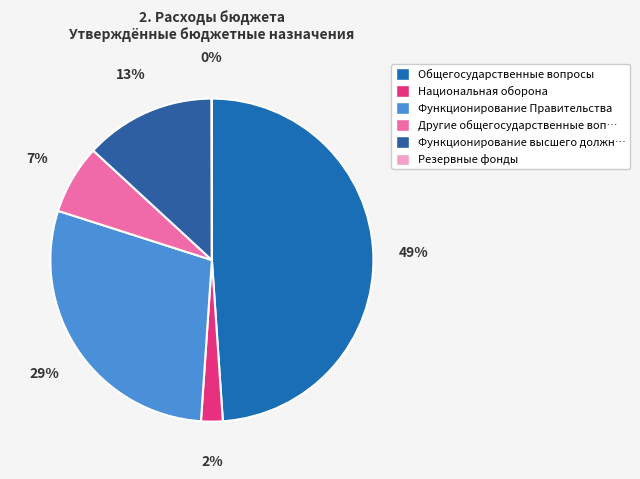

Is there a majority slice in this chart?

No